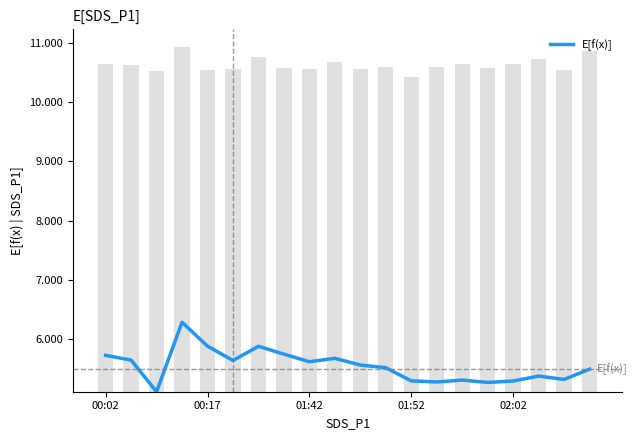

True or false: E[f(x)] has a value of 8.7 at 00:02.

False